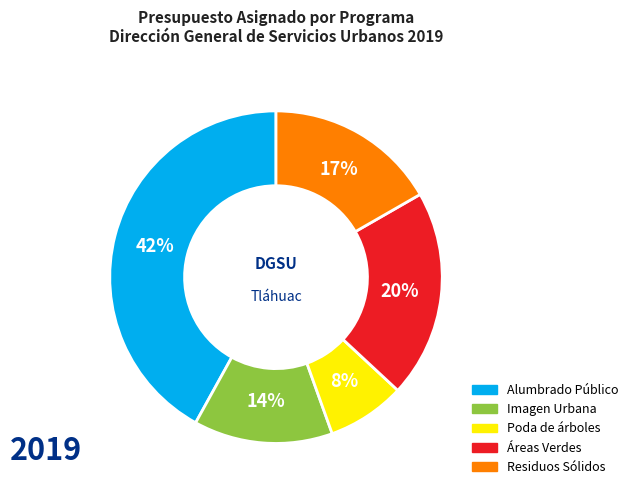

Combined, do Alumbrado Público and Imagen Urbana account for over 50%?

Yes